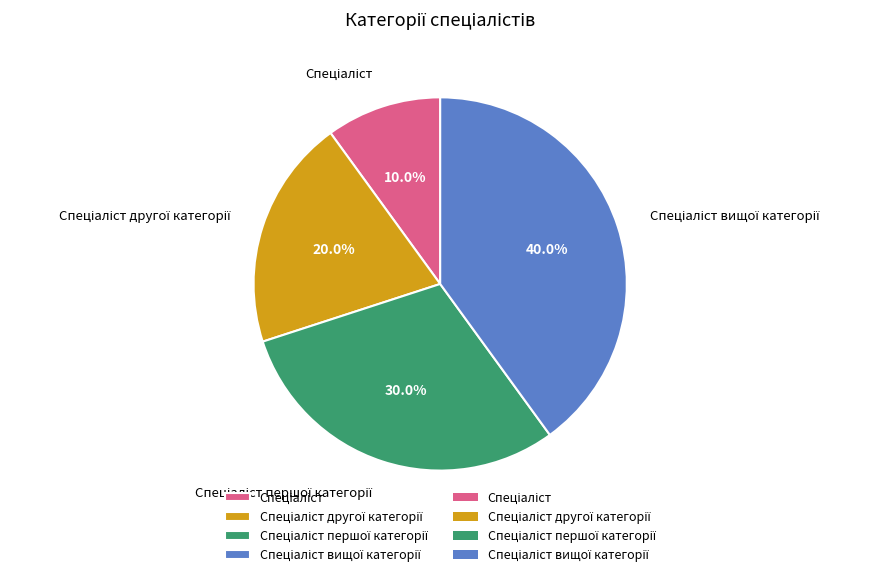

Does any single category account for the majority?

No